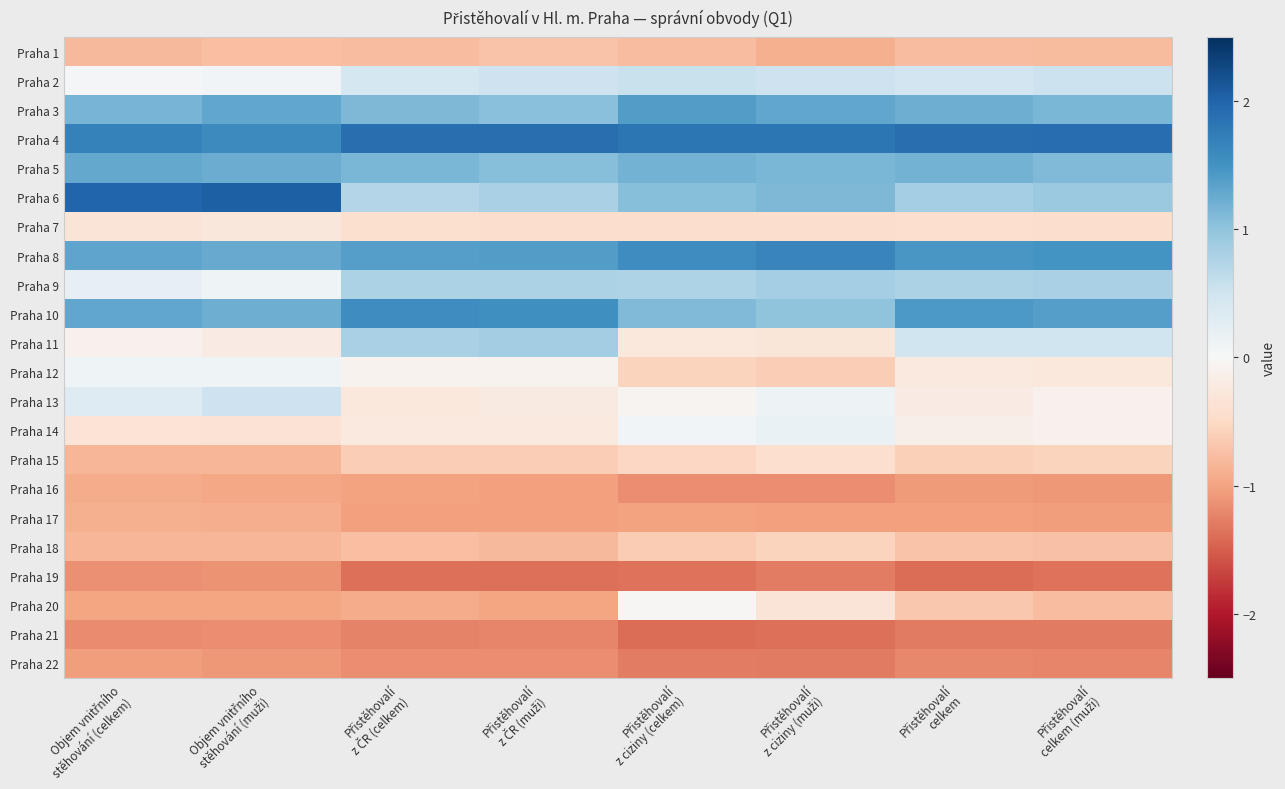

What is the greatest value displayed?

2.0